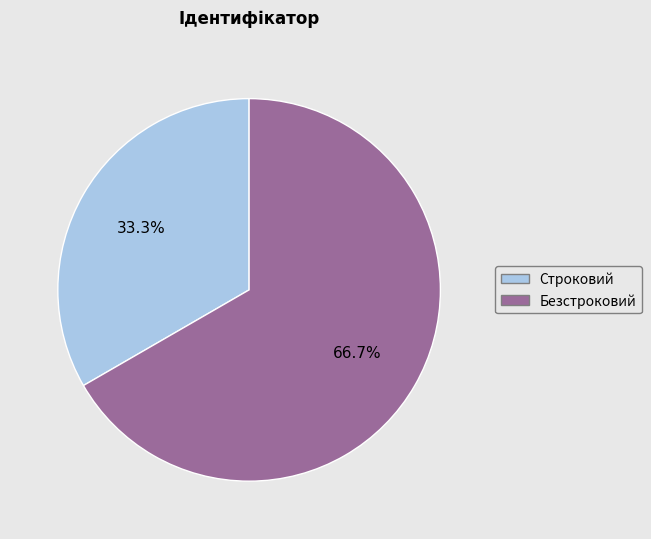

True or false: Строковий accounts for 33% of the total.

True